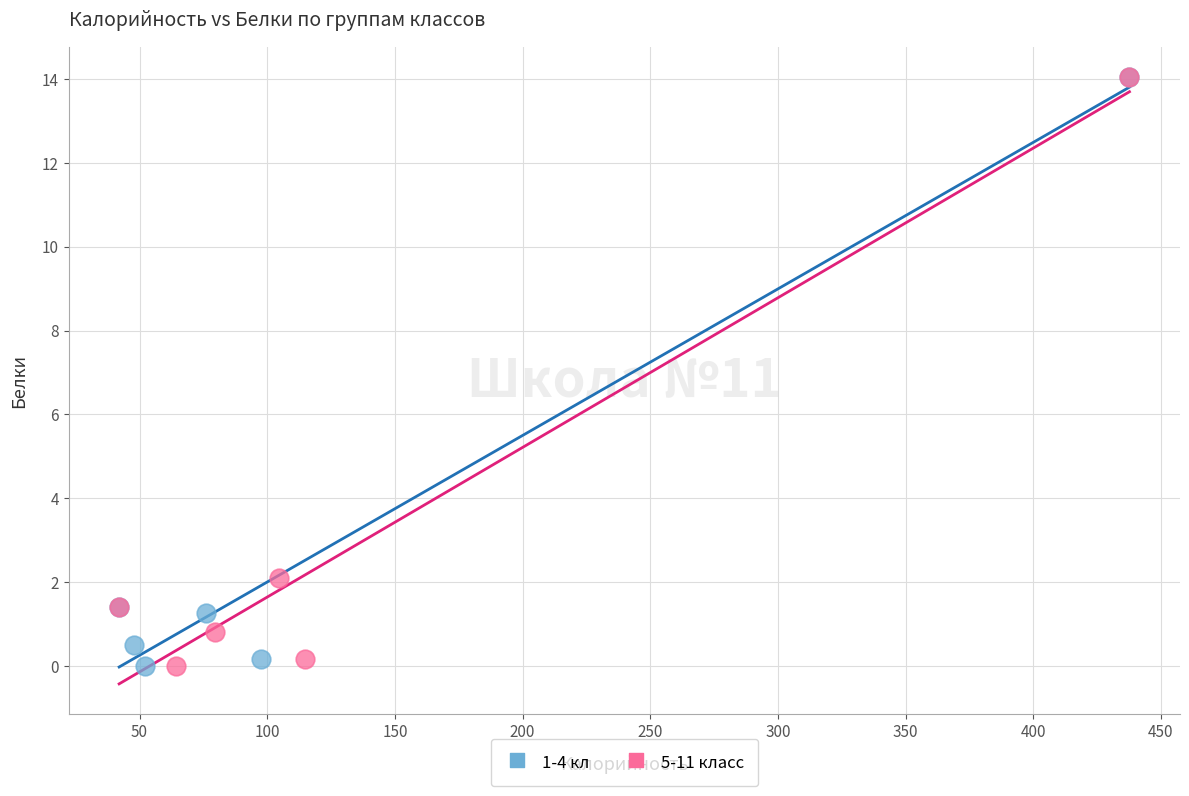

What are all the series names shown in the legend?

1-4 кл, 5-11 класс